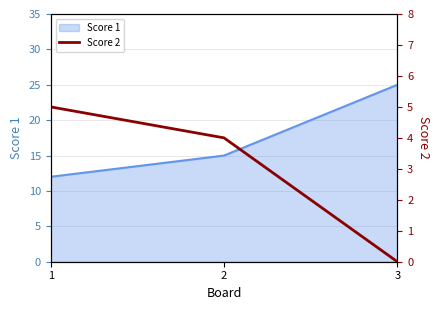

List the labels in order of Score 1 value, largest first.

3, 2, 1